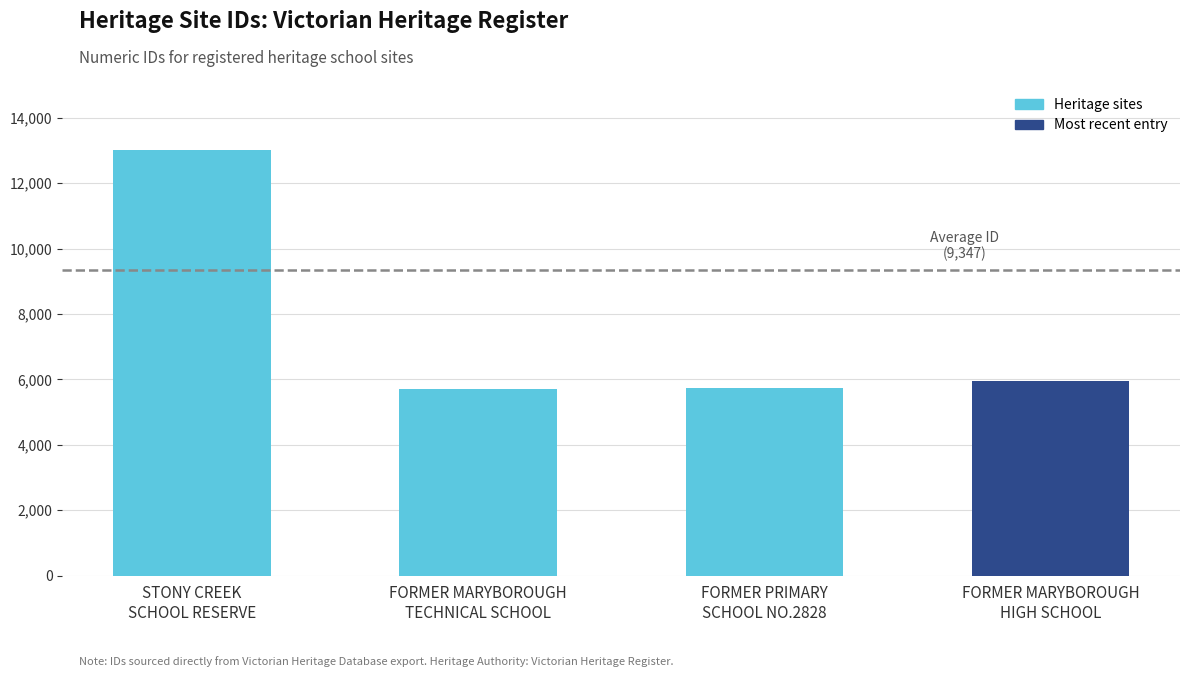

What is the average value?

7597